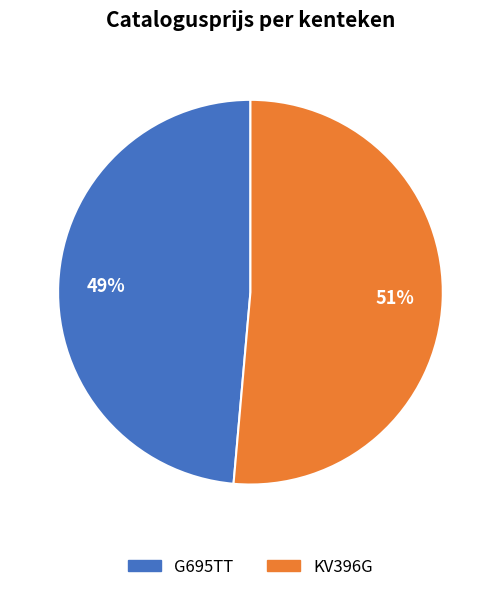

What percentage is the G695TT slice, to the nearest percent?

49%